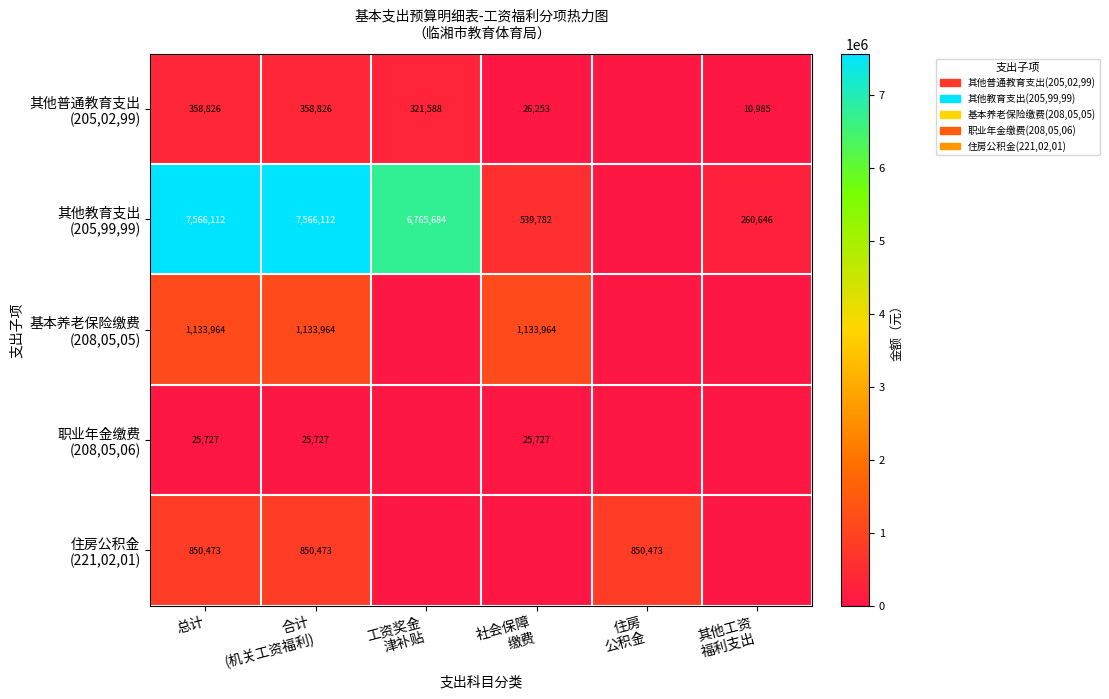

The value of 其他教育支出 (205,99,99) at 总计 is 12560306.4. True or false?

False